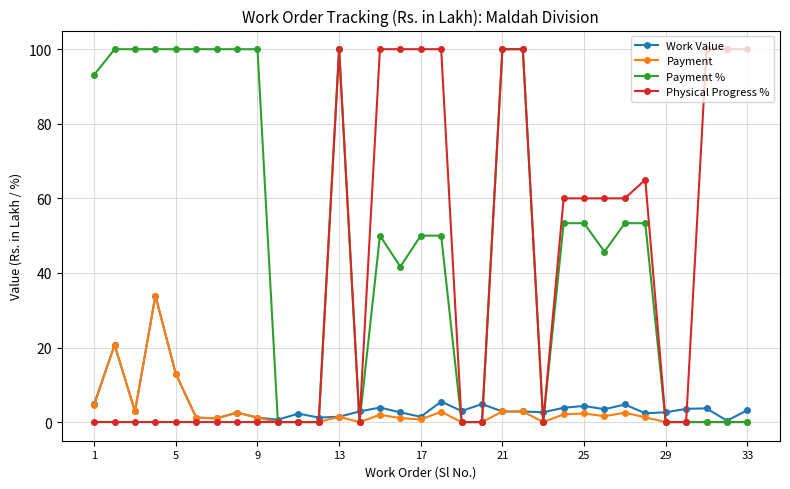

At how many categories does at least one series exceed 95?

18